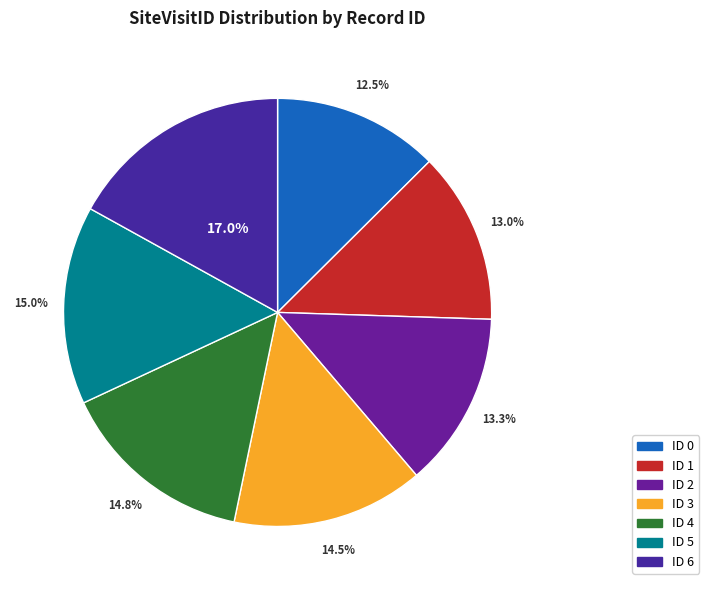

Count the number of slices in the pie.

7